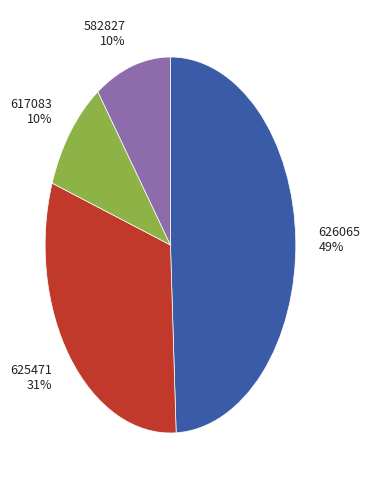

To the nearest percent, what is the combined percentage of 625471 and 626065?

80%